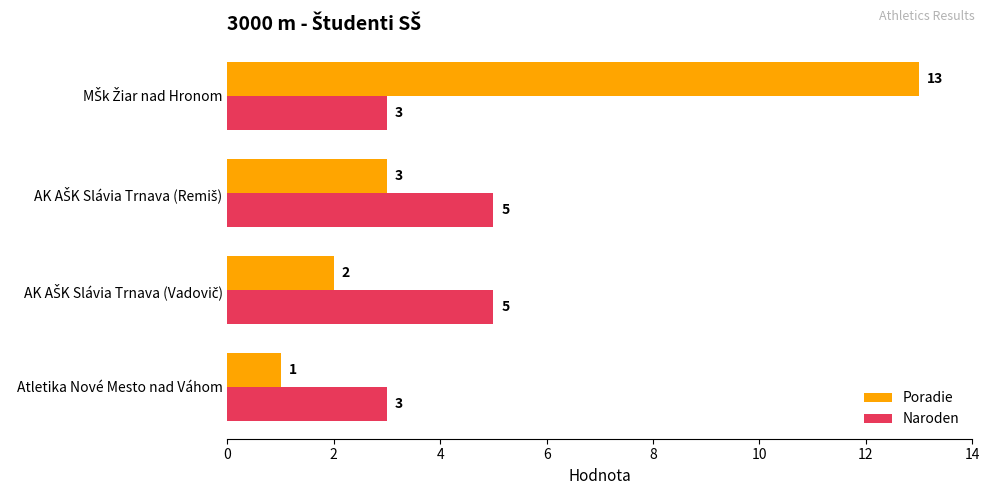

What are all the series names shown in the legend?

Poradie, Naroden